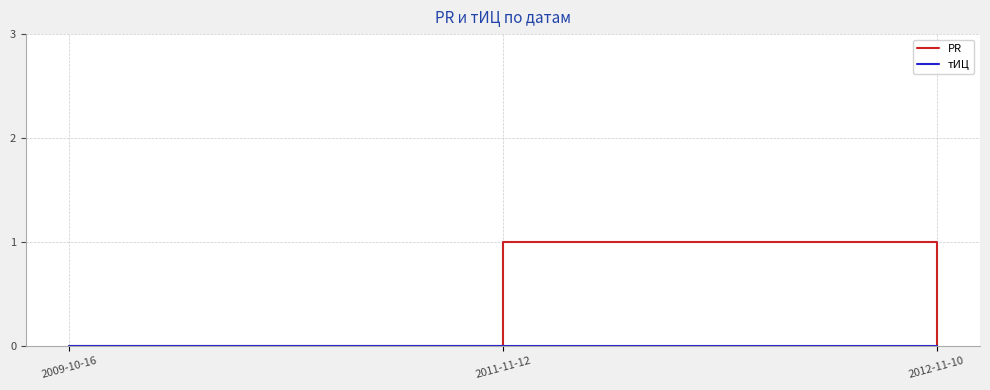

Which label corresponds to the largest value in the chart?

2011-11-12